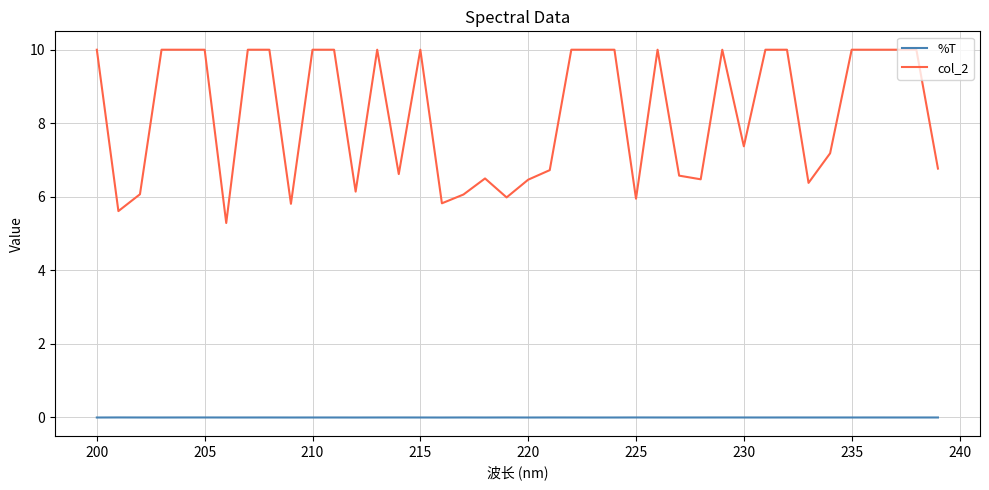

True or false: col_2 and %T intersect in this chart.

False